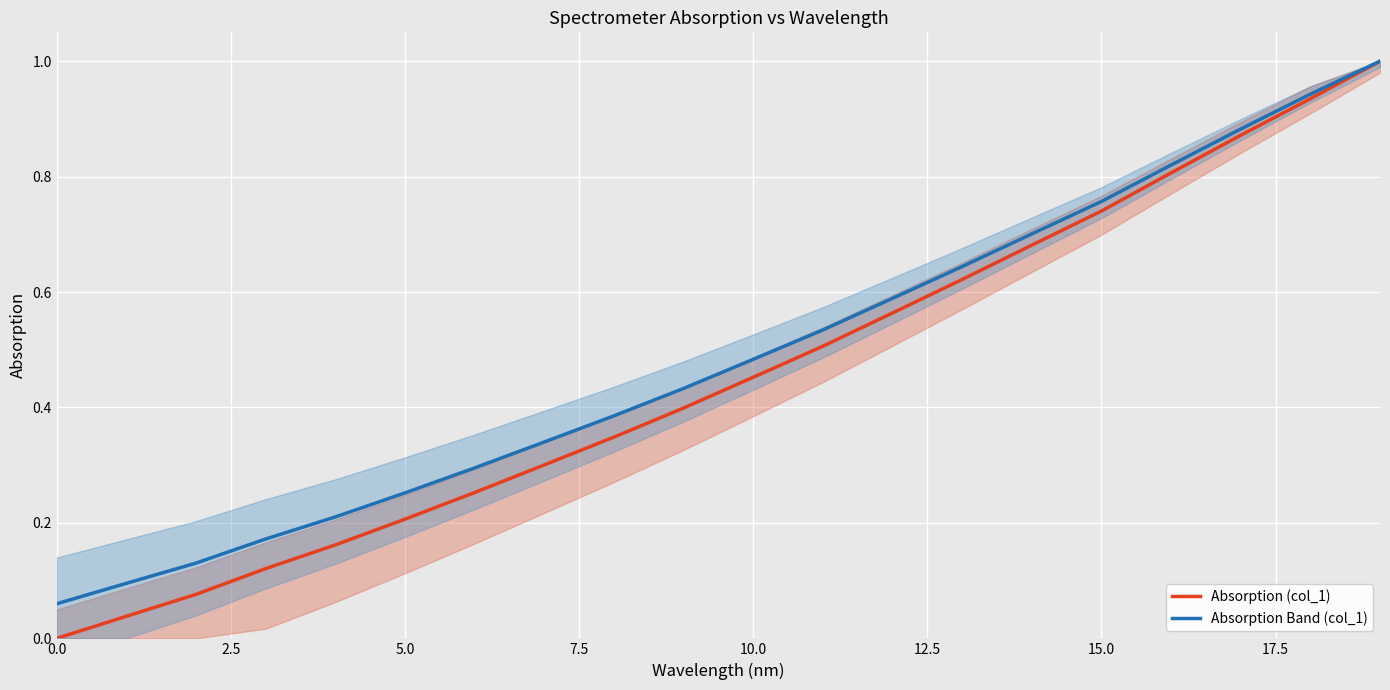

Which series has the largest range (max minus min)?

Absorption (col_1)